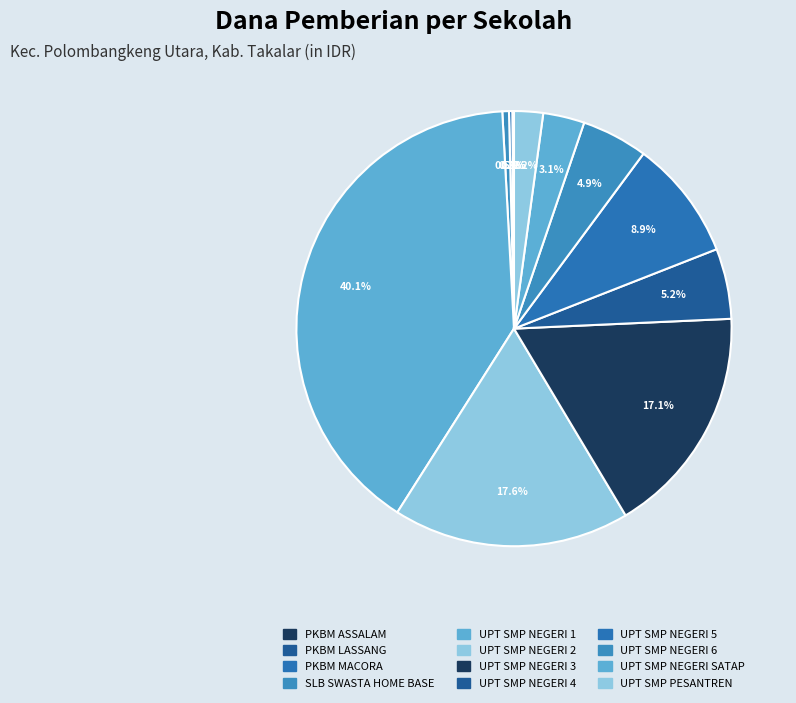

What is the total percentage of UPT SMP NEGERI 4 and UPT SMP NEGERI 2?

22.8%